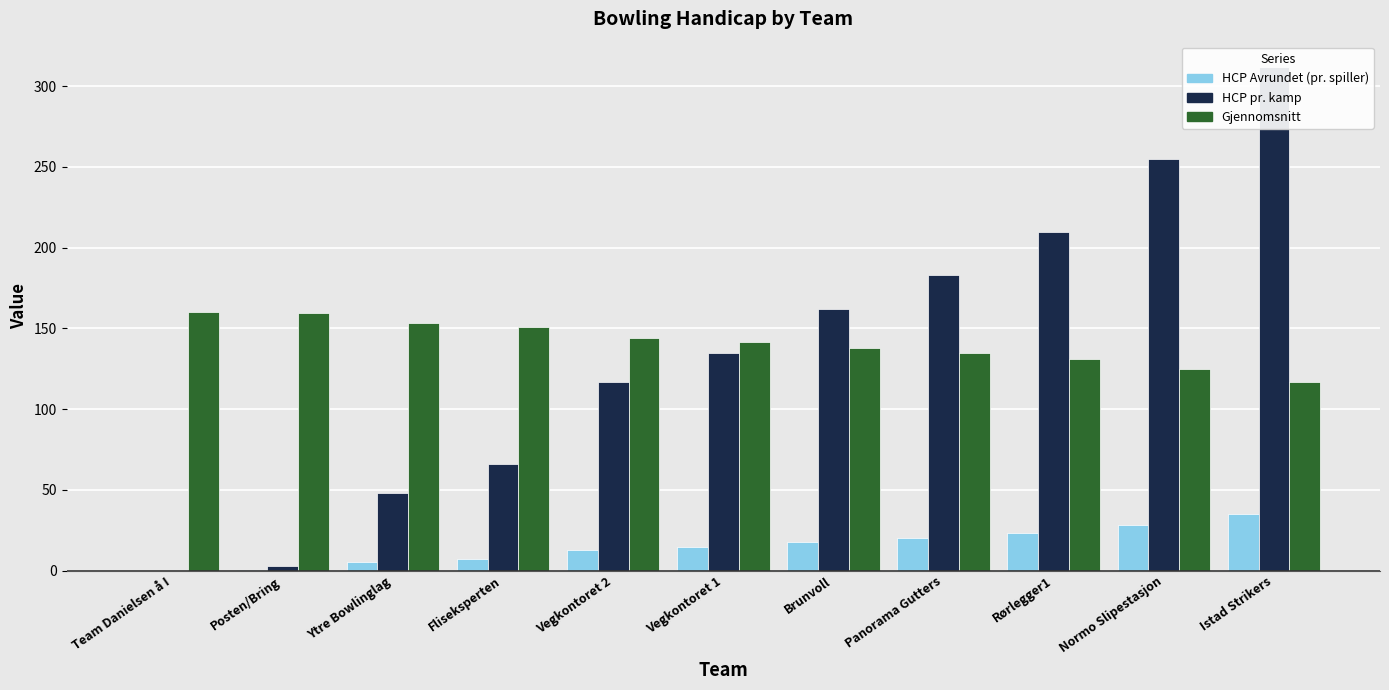

Is the value of HCP pr. kamp at Panorama Gutters greater than the value of HCP Avrundet (pr. spiller) at Brunvoll?

Yes